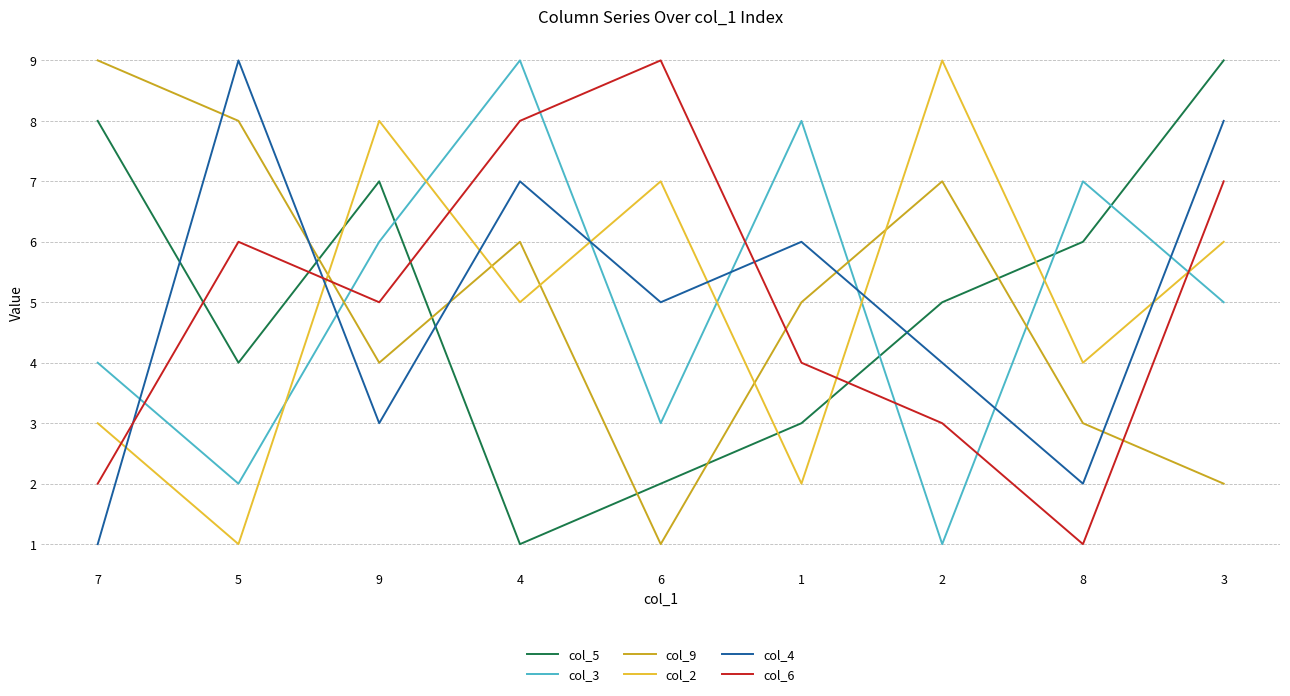

Is it true that col_4 equals 9 at 1?

False